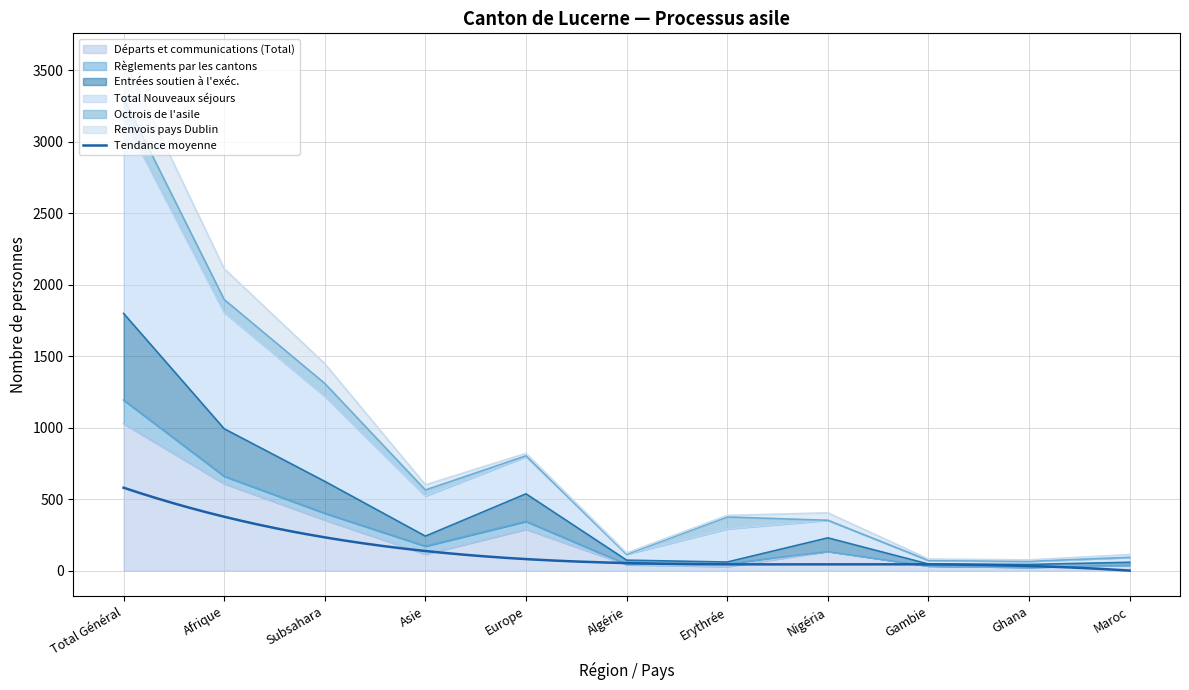

What is the approximate value of Départs et communications (Total) at Nigéria?

134